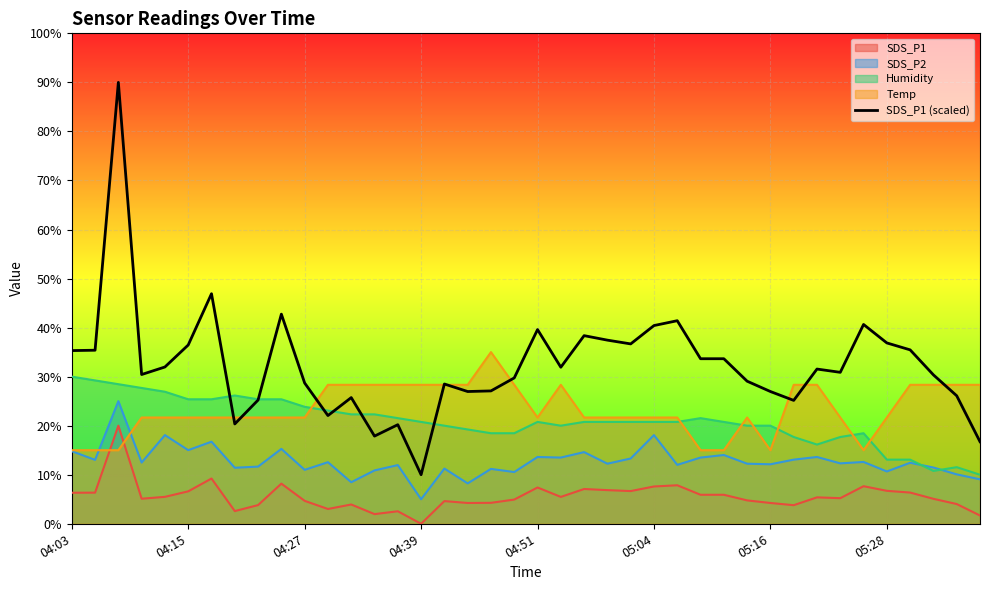

The value at 18 is 27.1. True or false?

True